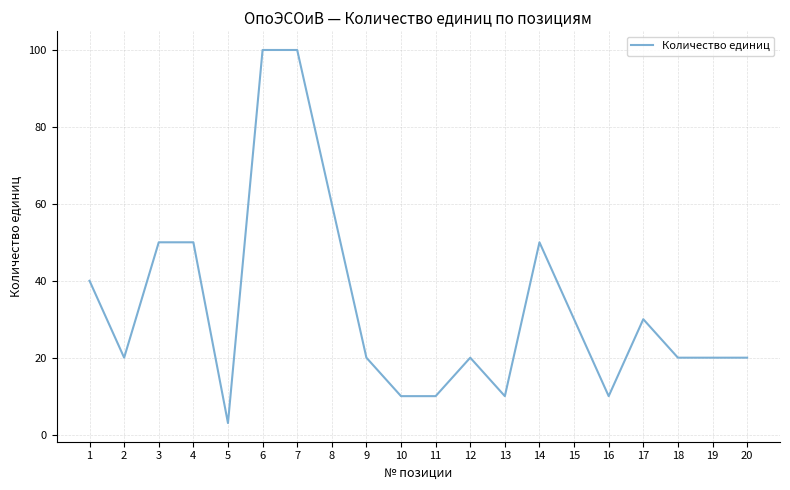

Which category has the lowest value across all series?

5